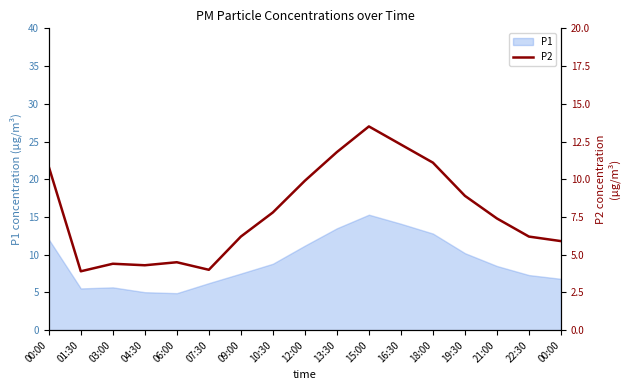

How many values exceed 7?

9